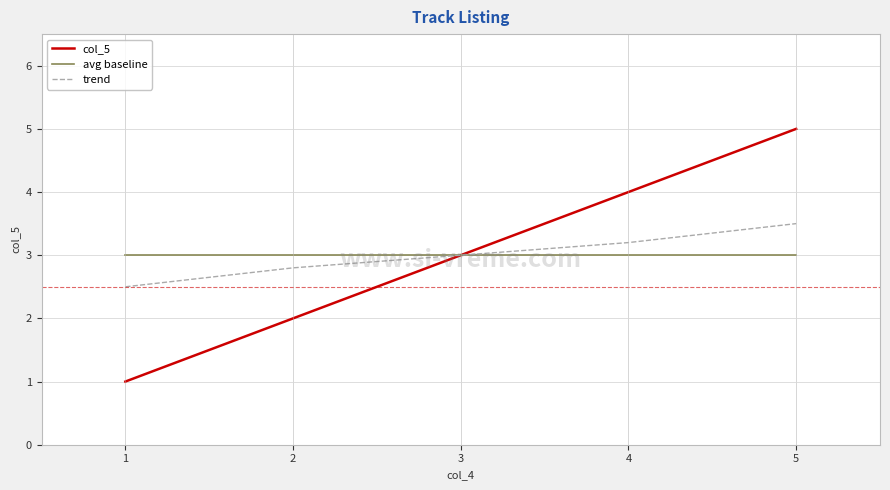

Rank the categories by col_5 value from highest to lowest.

5, 4, 3, 2, 1